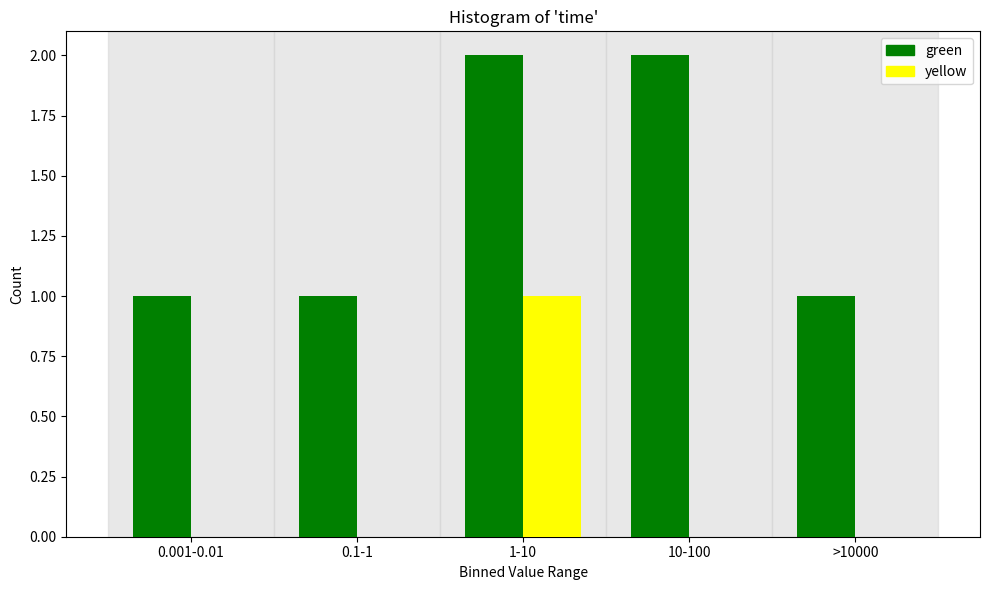

Reading left to right, what are all the values shown in this chart?

green: 0.001-0.01=1	0.1-1=1	1-10=2	10-100=2	>10000=1
yellow: 0.001-0.01=0	0.1-1=0	1-10=1	10-100=0	>10000=0